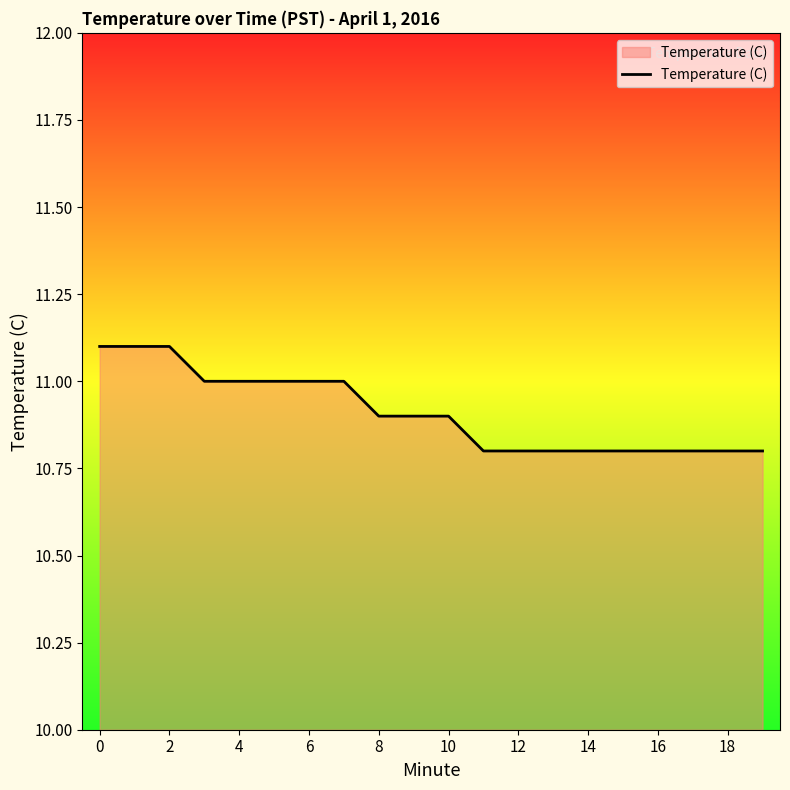

What is the maximum value shown in the chart?

11.1